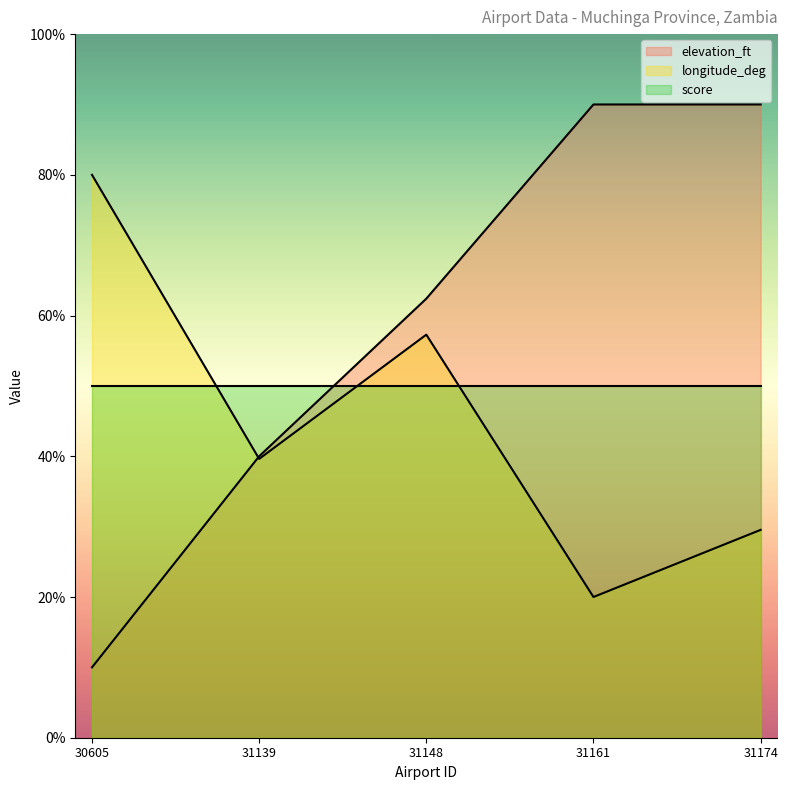

Is the value of longitude_deg at 31161 greater than the value of elevation_ft at 31161?

No